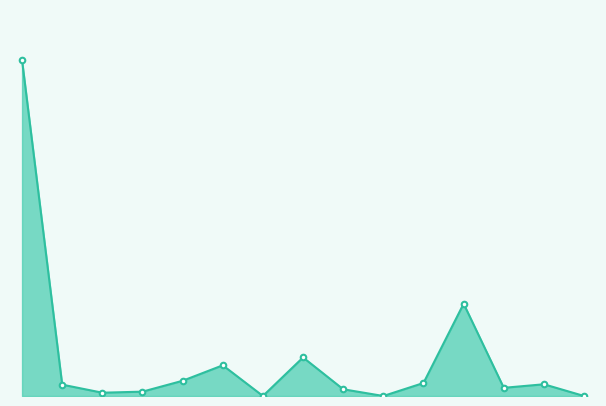

How many interior local peaks (higher than both neighbors) does the data have?

4